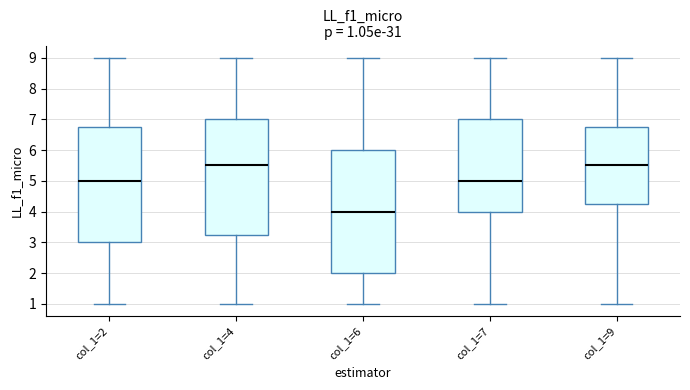

Which box's median line is the lowest?

col_1=6